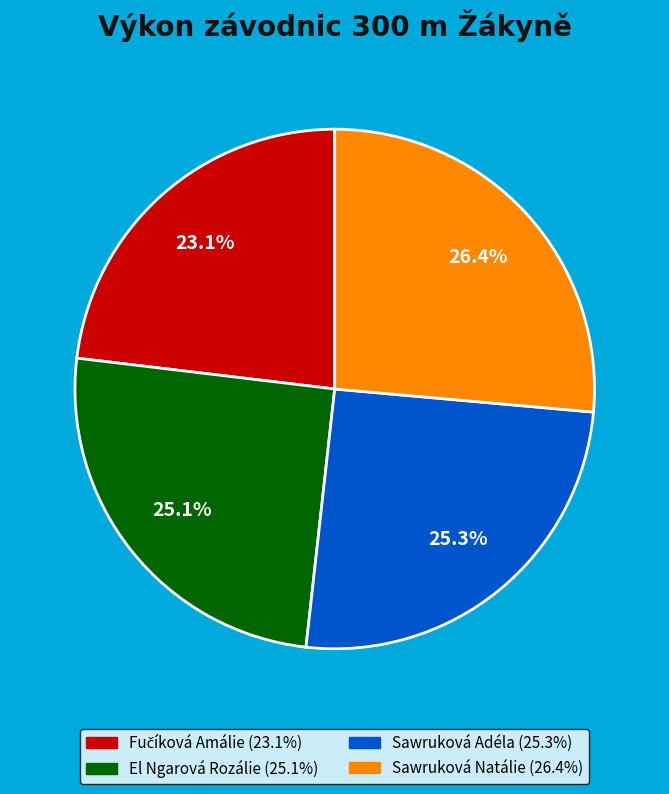

Combined, do El Ngarová Rozálie and Sawruková Natálie account for over 50%?

Yes